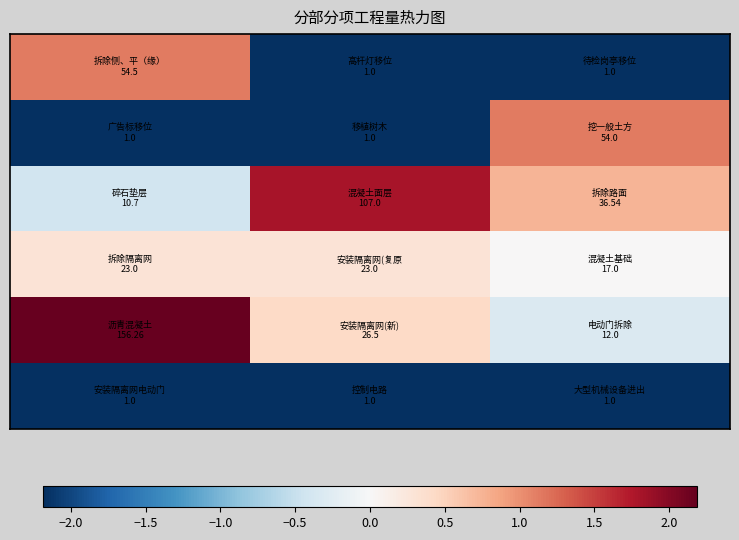

What is the smallest value displayed?

-2.2